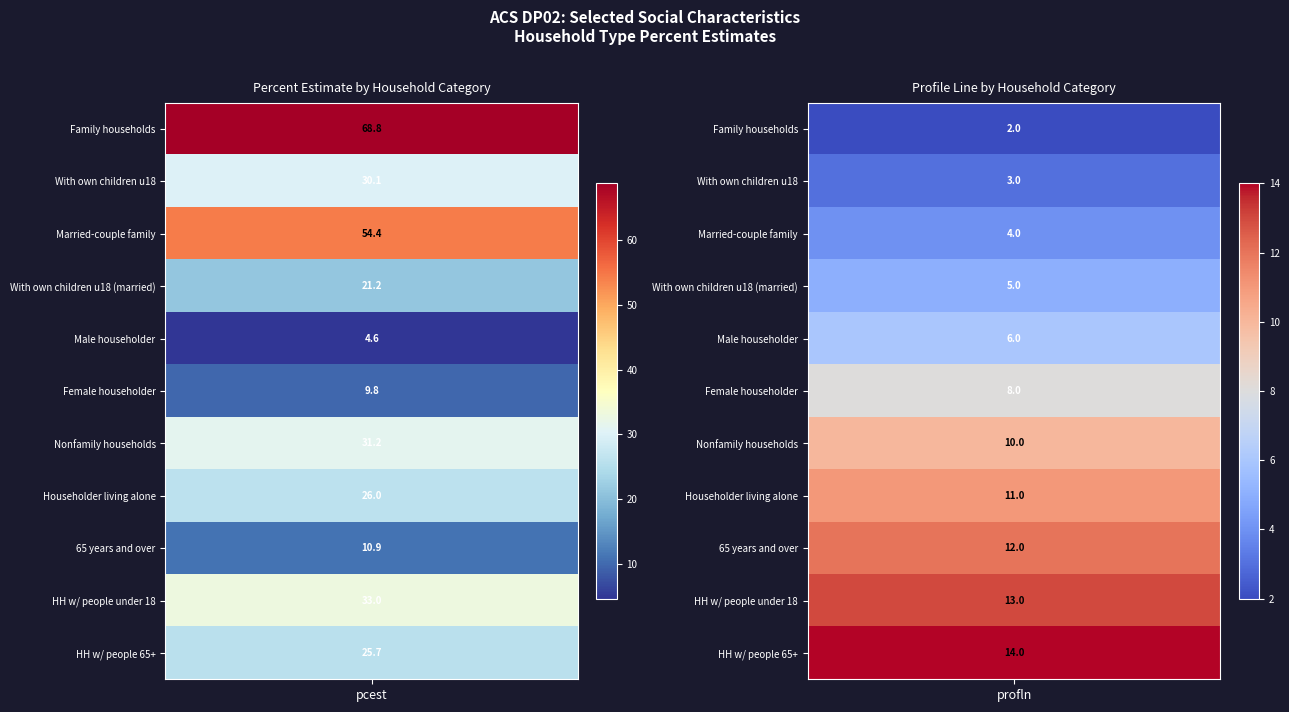

Which series changed the most between 5 and 9?

Percent Estimate